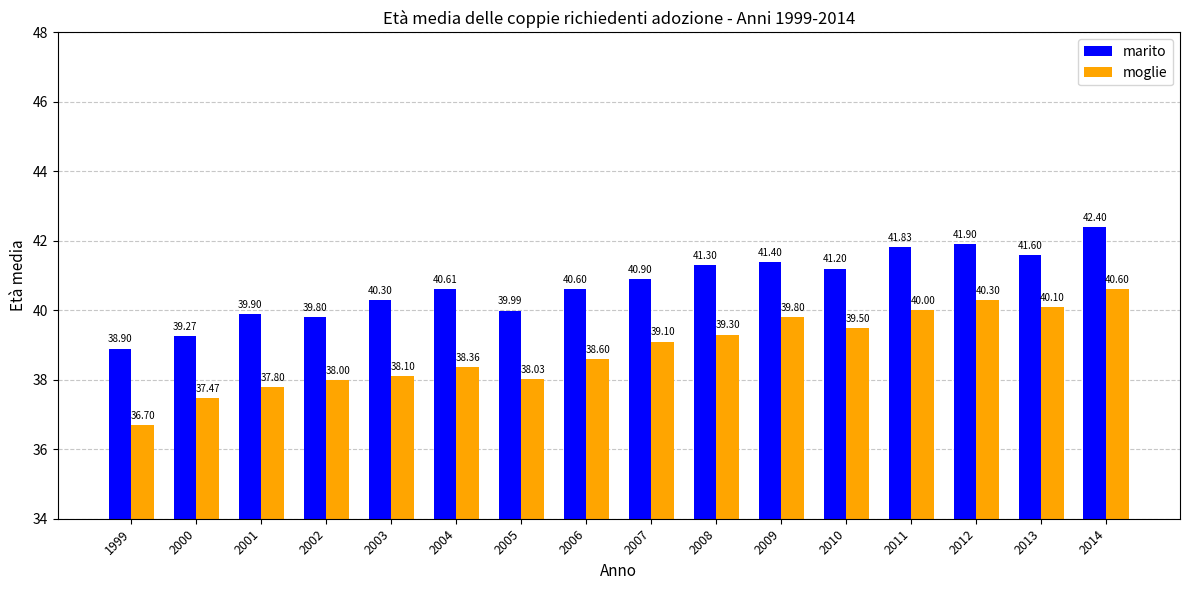

What is the total value across all series at 2004?

79.0